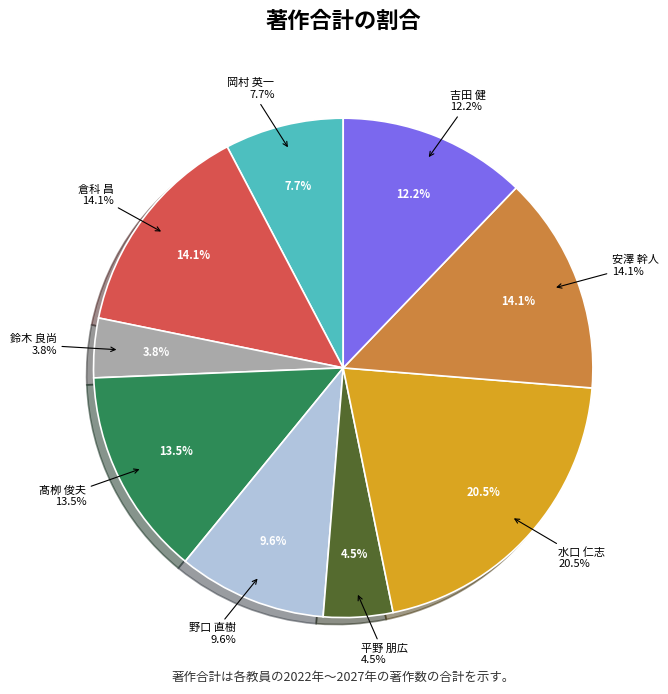

How many slices are in this pie chart?

9